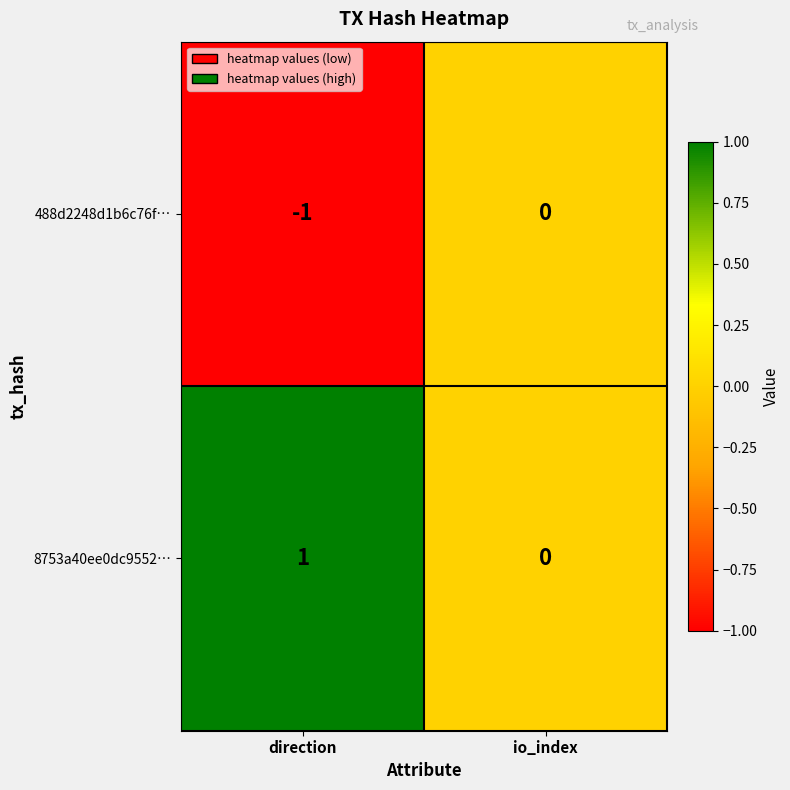

At which label does 488d2248d1b6c76f… reach its peak?

io_index